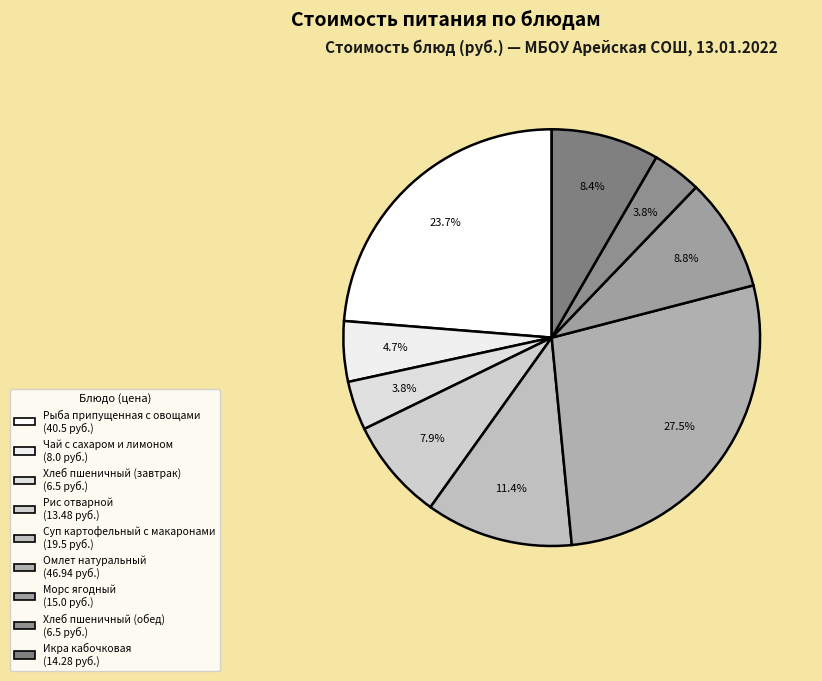

Which has a higher value, Рыба припущенная с овощами or Суп картофельный с макаронами?

Рыба припущенная с овощами